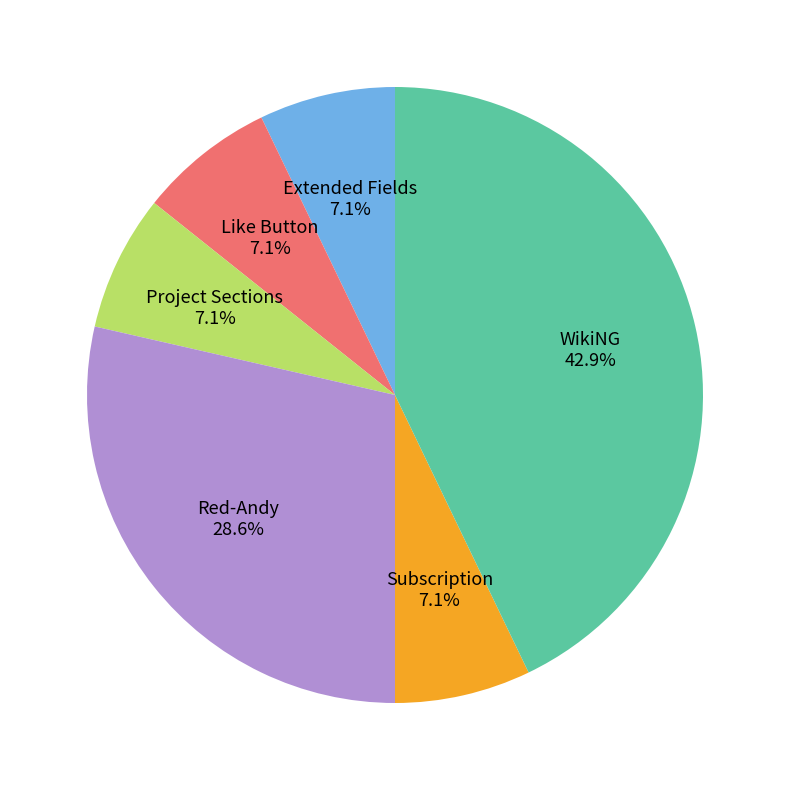

What is the ratio of the value at Extended Fields to the value at Subscription?

1.0